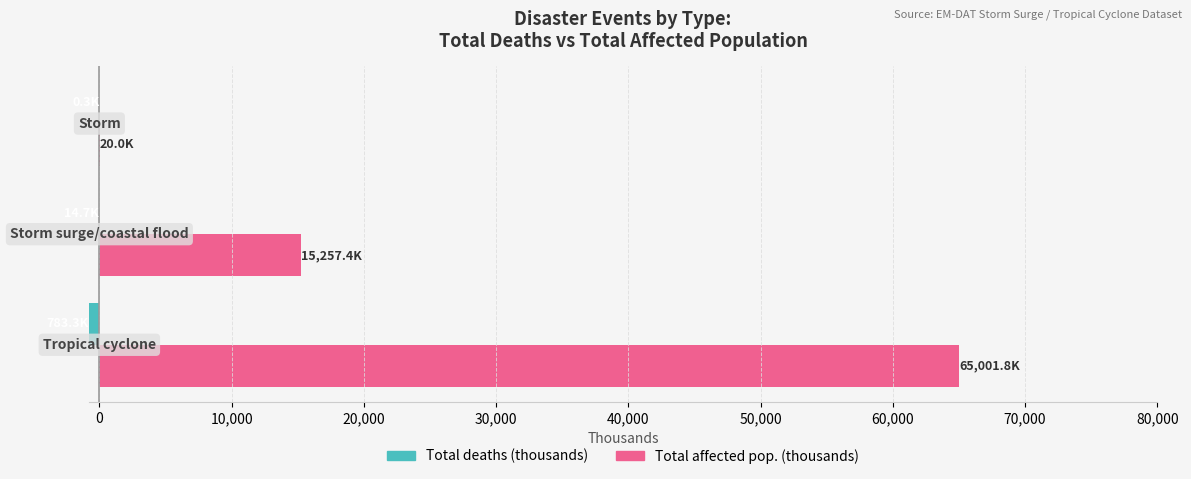

What is the highest value of the Total affected pop. (thousands) series?

65001.8